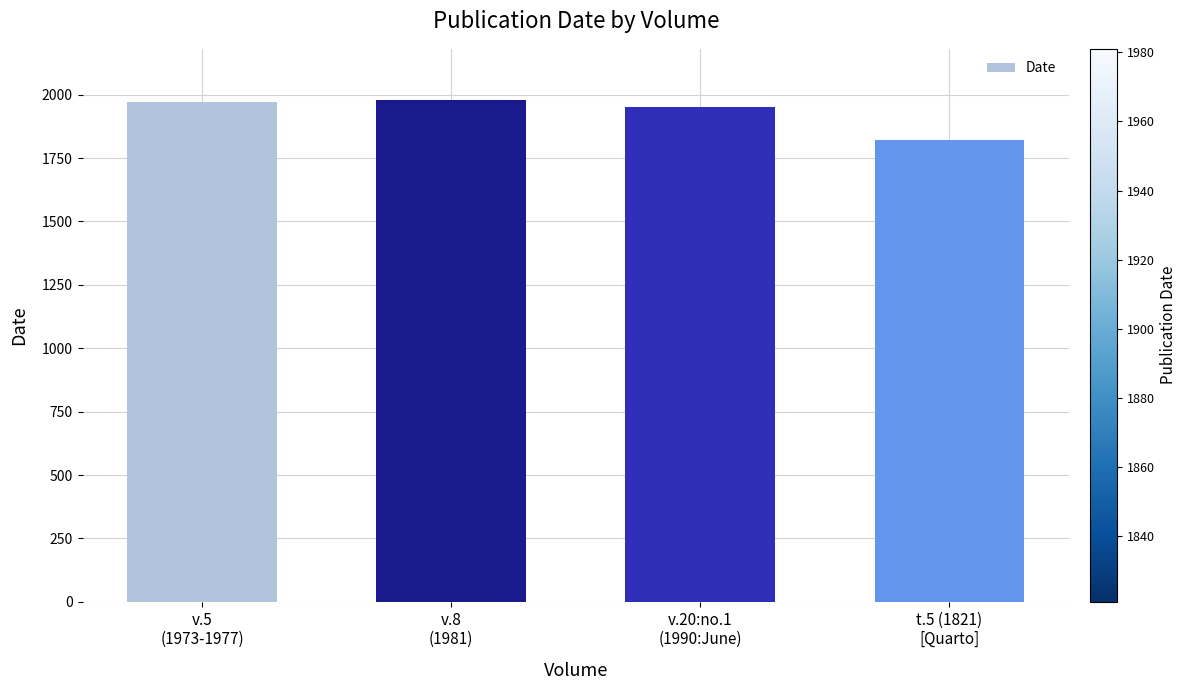

Where is the data nearest to the value 1901?

v.20:no.1
(1990:June)